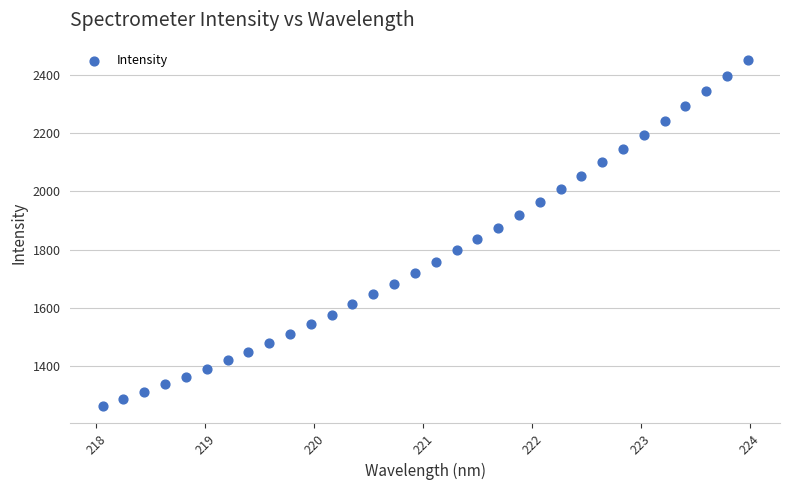

What is the range of X values (max minus min)?

5.9